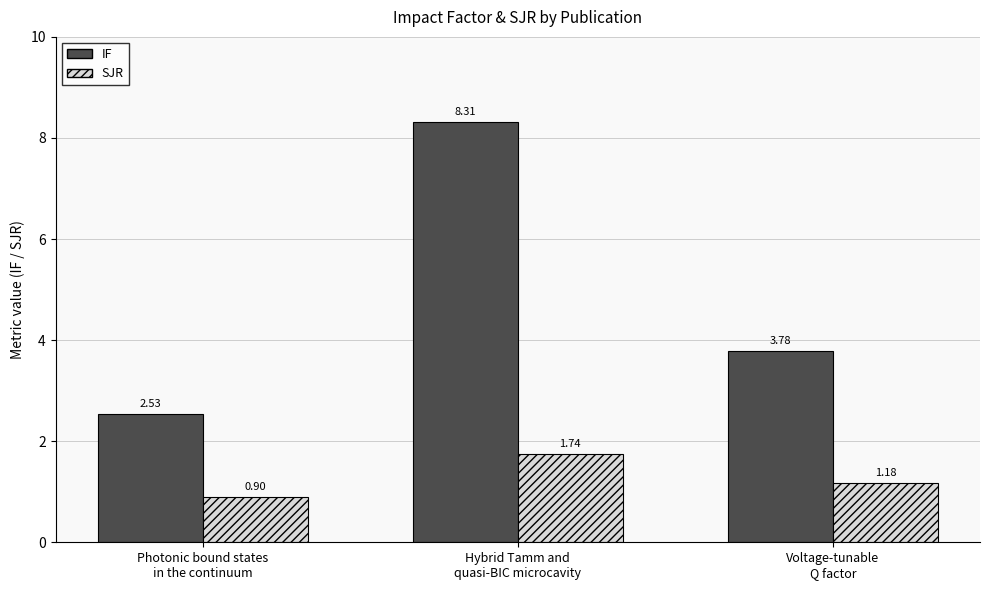

List the series in order of their peak value, highest first.

IF, SJR